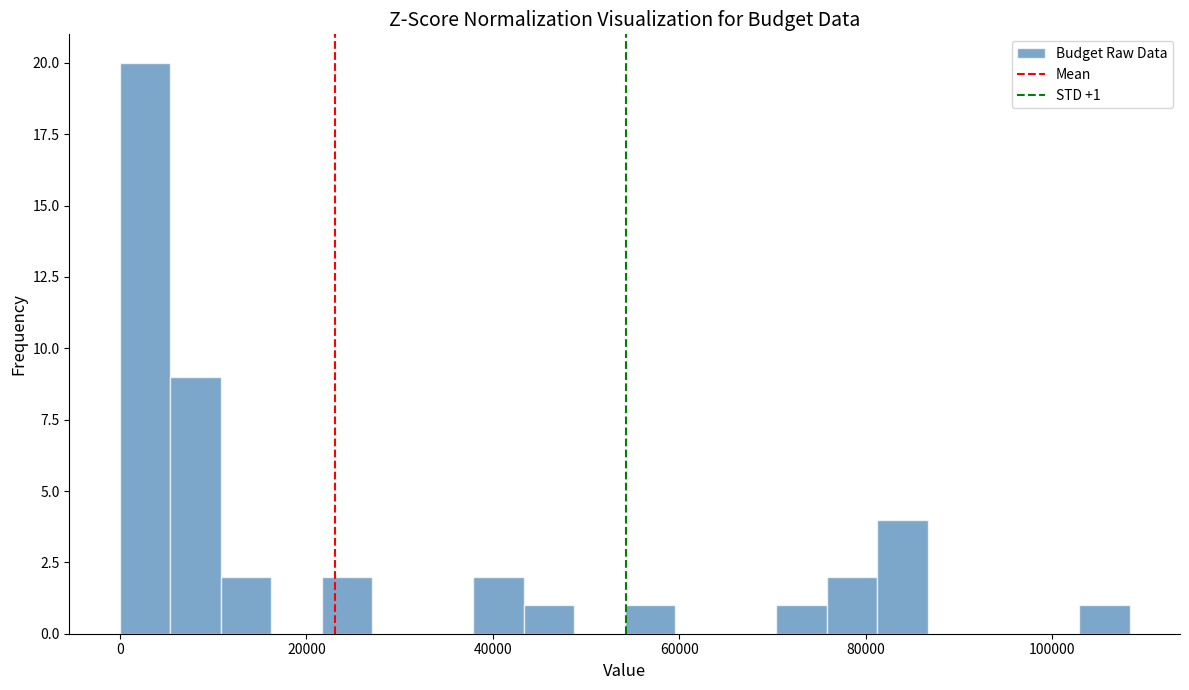

Read against the x-axis, roughly where is the centre of the tallest bar?

2000